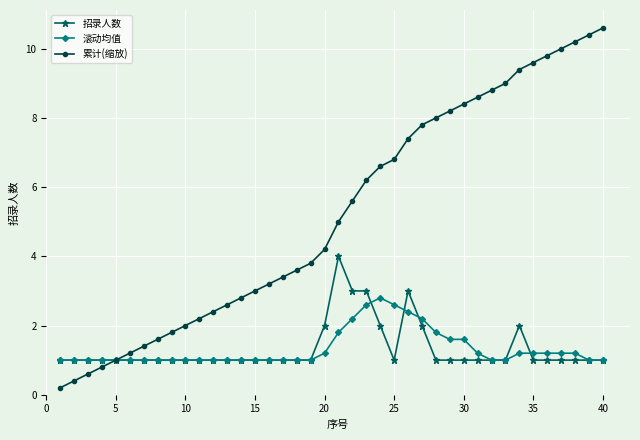

Count the number of data series in this chart.

3